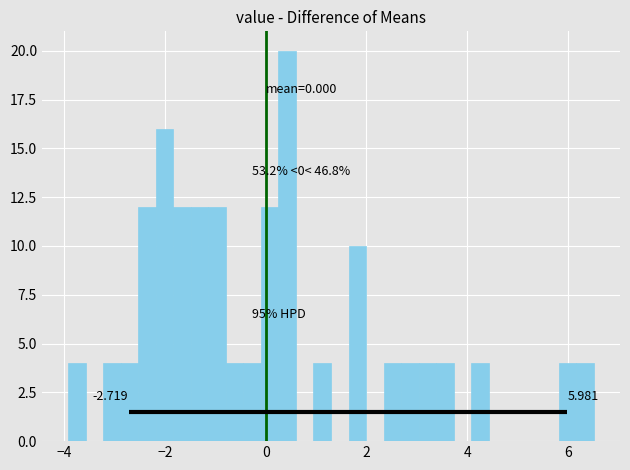

Read against the x-axis, roughly where is the centre of the tallest bar?

0.4